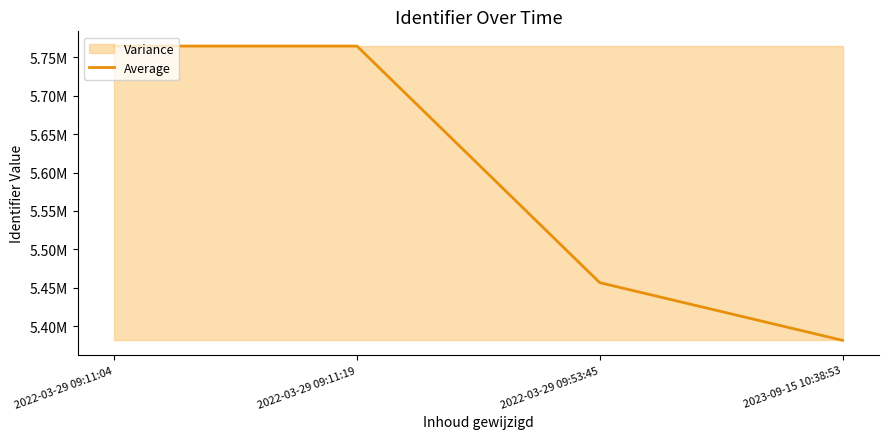

Which label corresponds to the largest value in the chart?

2022-03-29 09:11:04